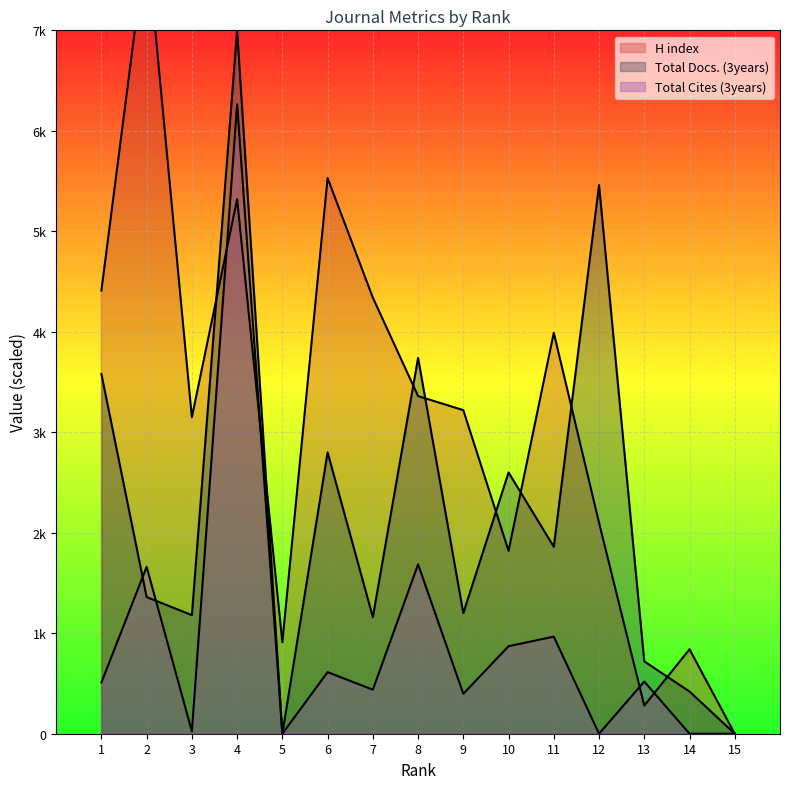

Where is Total Docs. (3years) nearest to the value 3500?

1